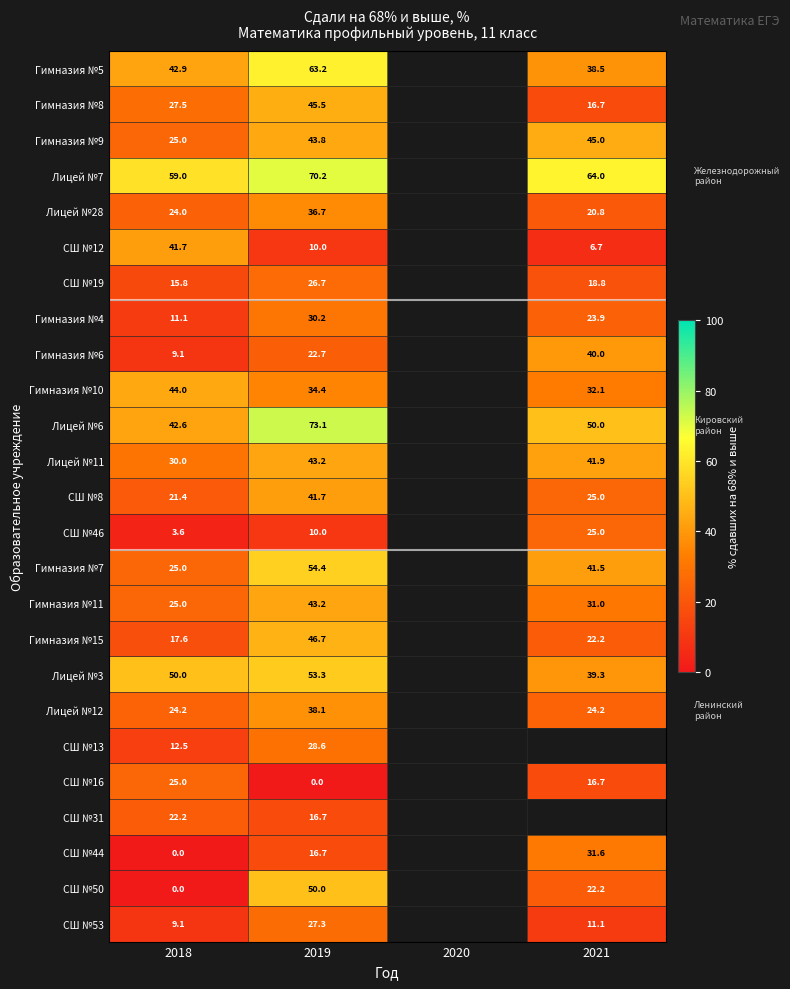

How many positive values does the Лицей №3 series have?

3